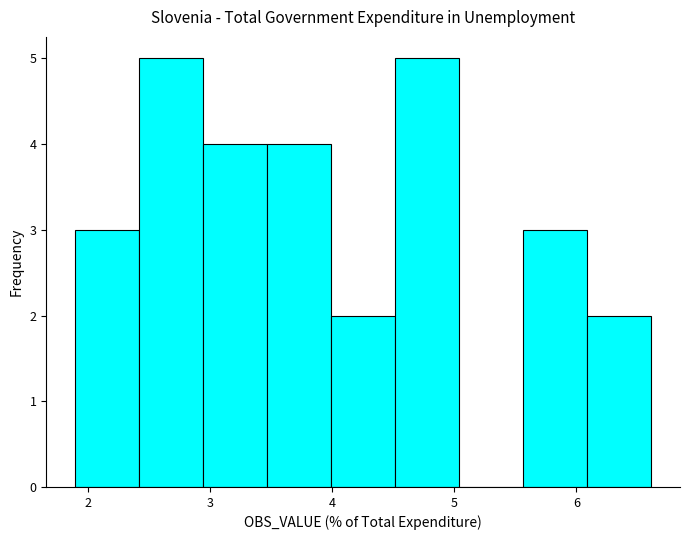

Reading left to right, list every bar in this chart as the range it spans on the x-axis followed by its height. Neither the bar edges nor the heights are printed on the chart, so give them approximately, as read against the axes.

1.9 to 2.4: 3
2.4 to 2.9: 5
2.9 to 3.5: 4
3.5 to 4.0: 4
4.0 to 4.5: 2
4.5 to 5.0: 5
5.0 to 5.6: 0
5.6 to 6.1: 3
6.1 to 6.6: 2